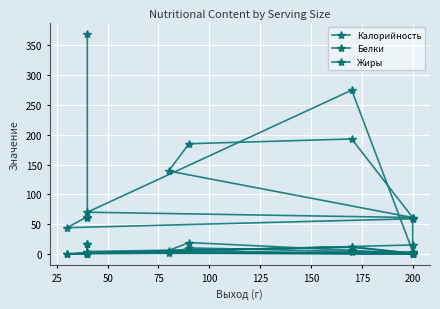

What is the difference between the maximum and second lowest values in the Белки series?

19.0